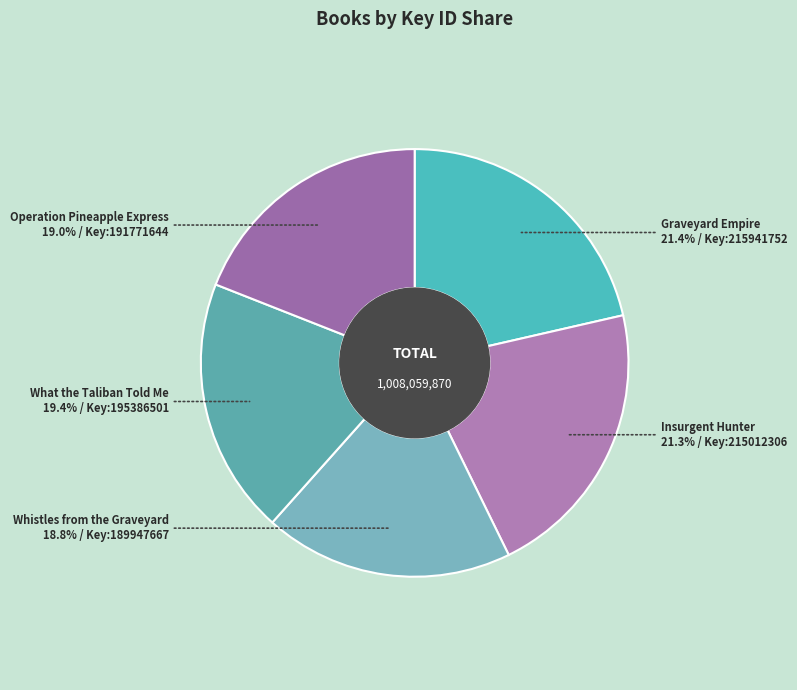

To the nearest percent, what is the combined percentage of Insurgent Hunter and Graveyard Empire?

43%